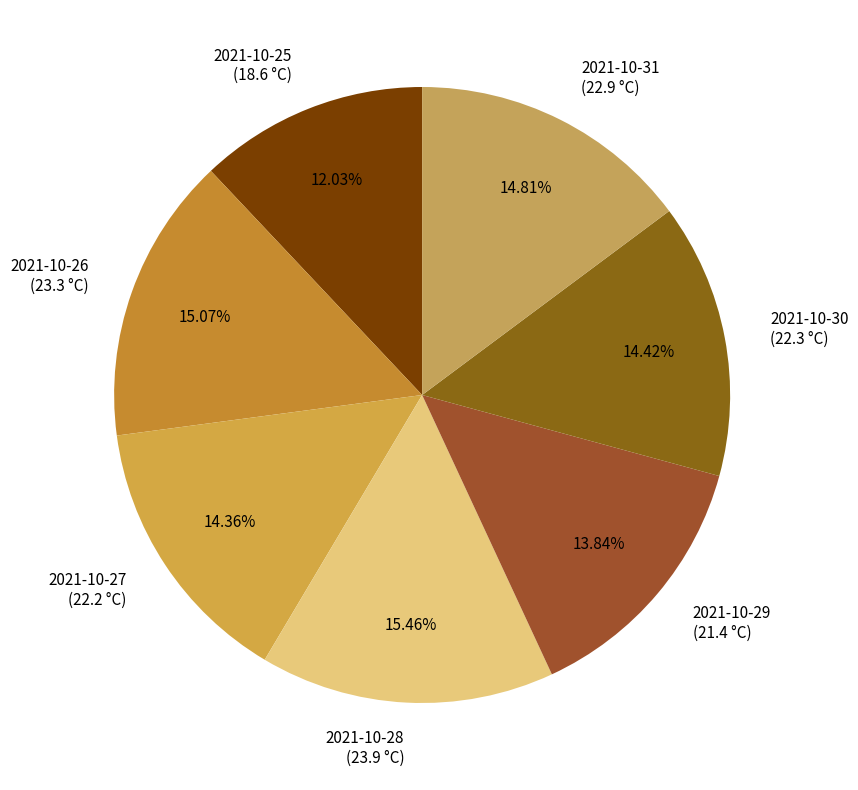

Is the sum of 2021-10-25 (18.6 °C) and 2021-10-31 (22.9 °C) greater than half?

No